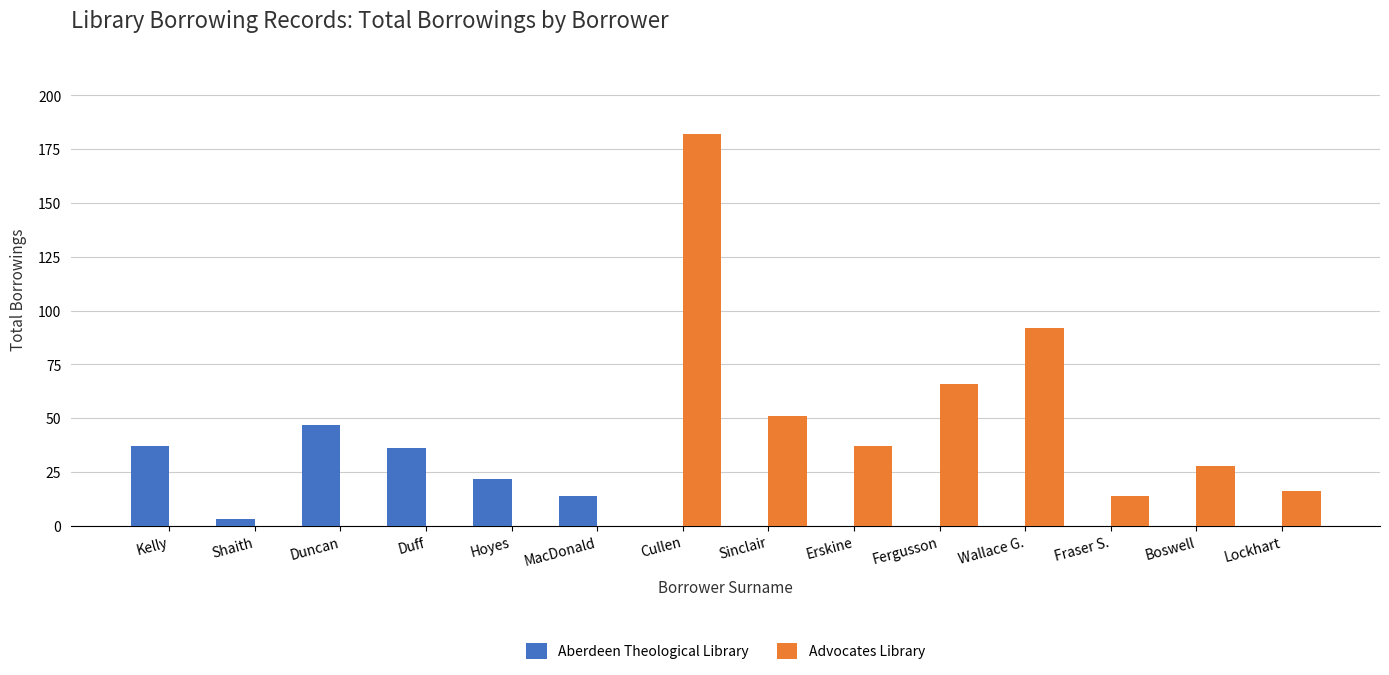

What is the spread (max minus min) of values at Fergusson?

66